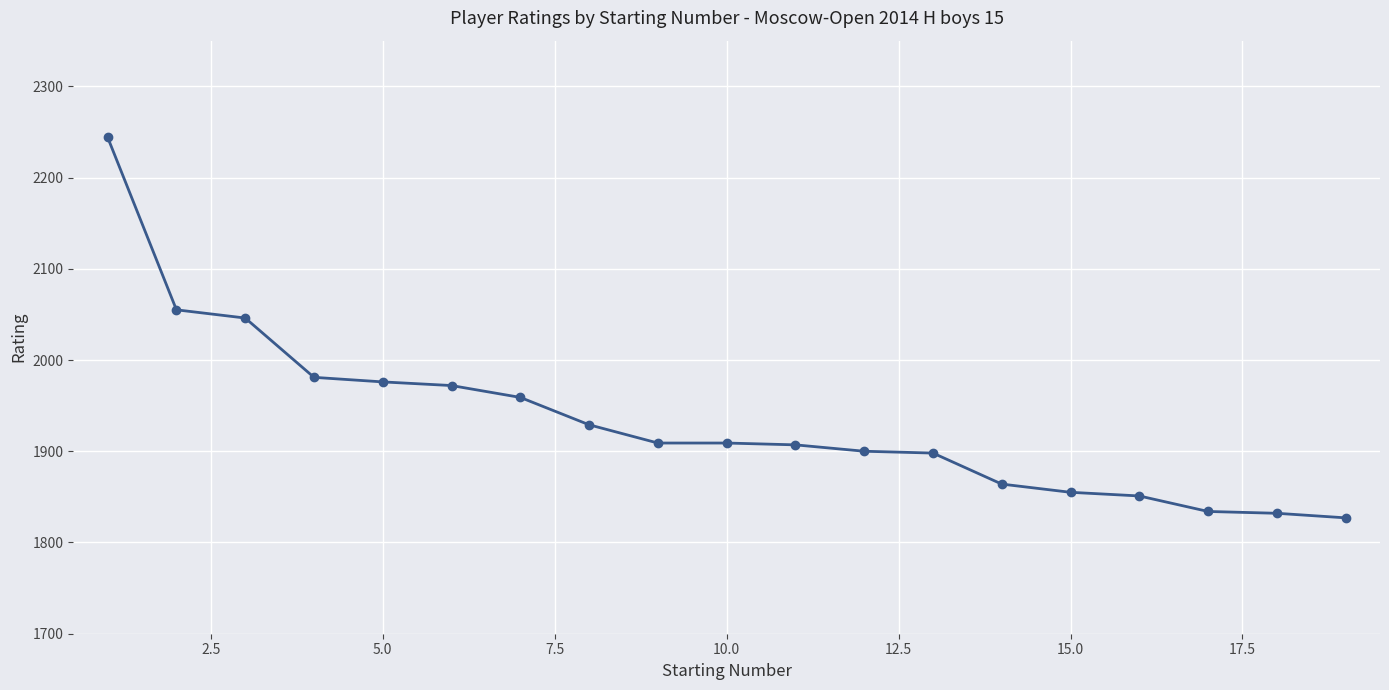

What is the difference between the second highest and minimum values?

228